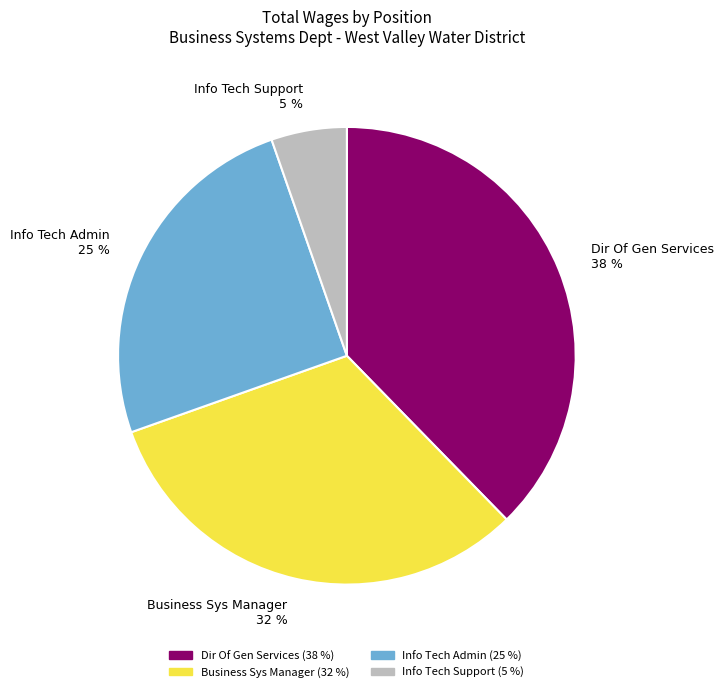

Count the number of slices in the pie.

4